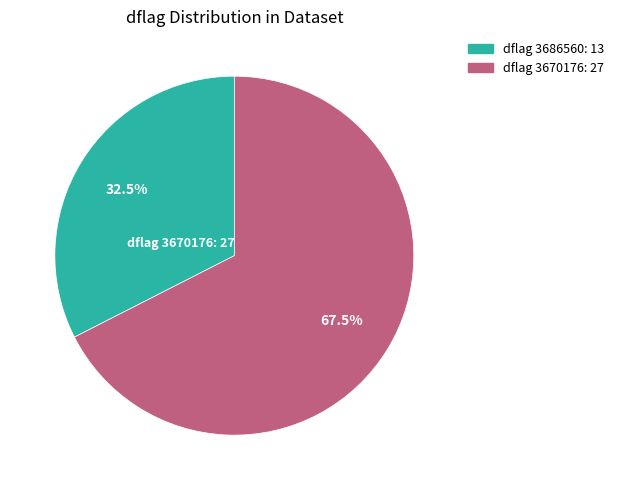

Is there any slice that represents more than half of the pie?

Yes